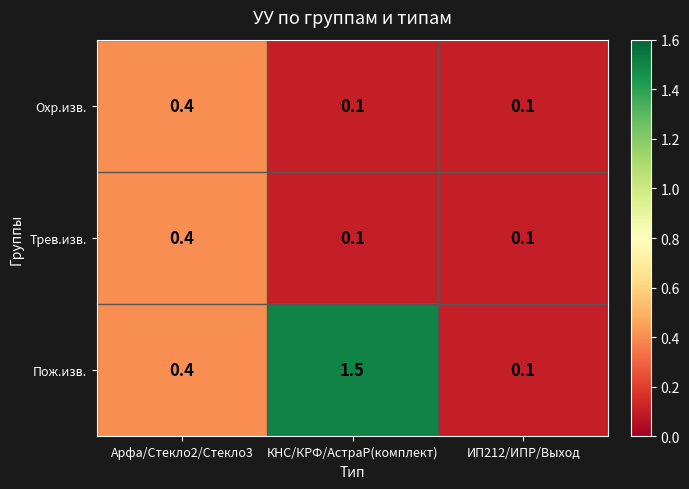

At which category is the sum across all series the highest?

КНС/КРФ/АстраР(комплект)